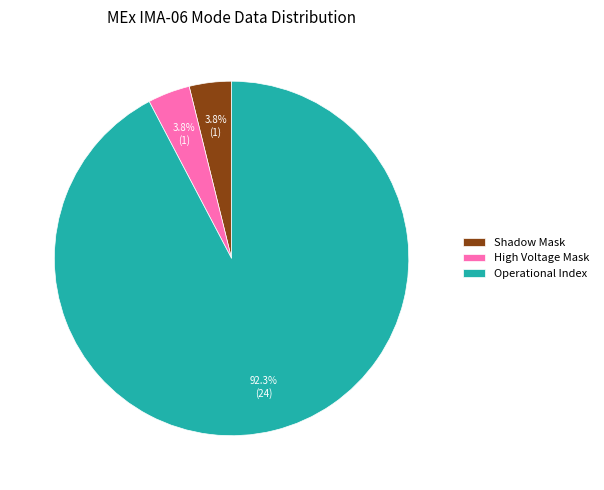

Which slice represents more than half of the pie?

Operational Index